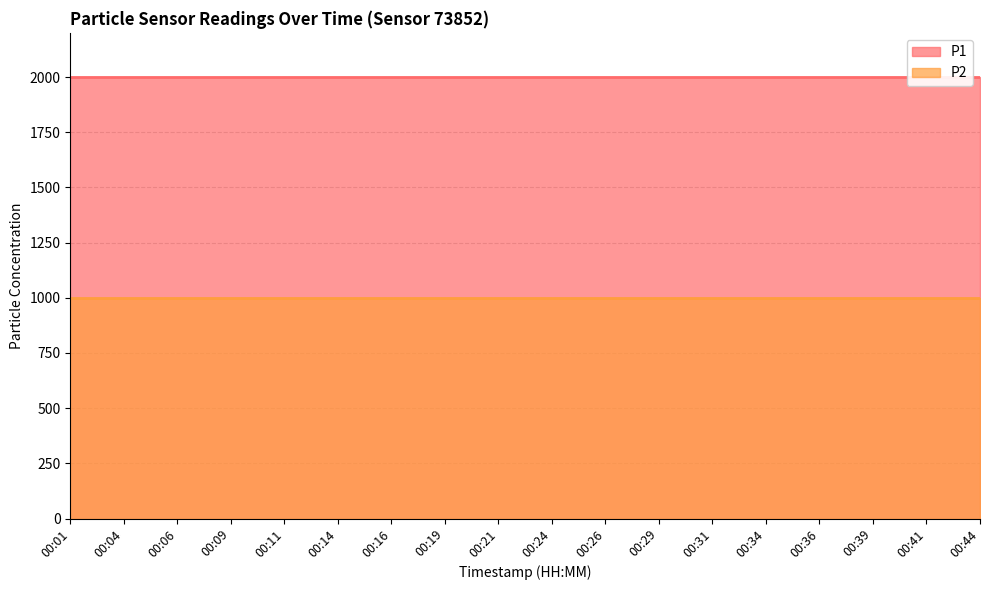

At how many categories does at least one series exceed 1629?

18